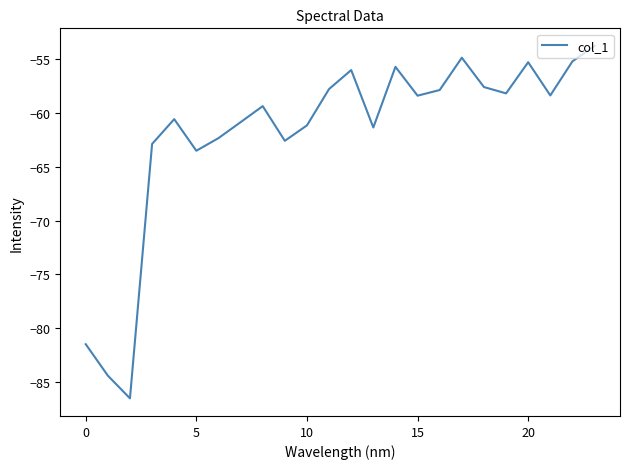

What is the minimum value shown in the chart?

-86.5